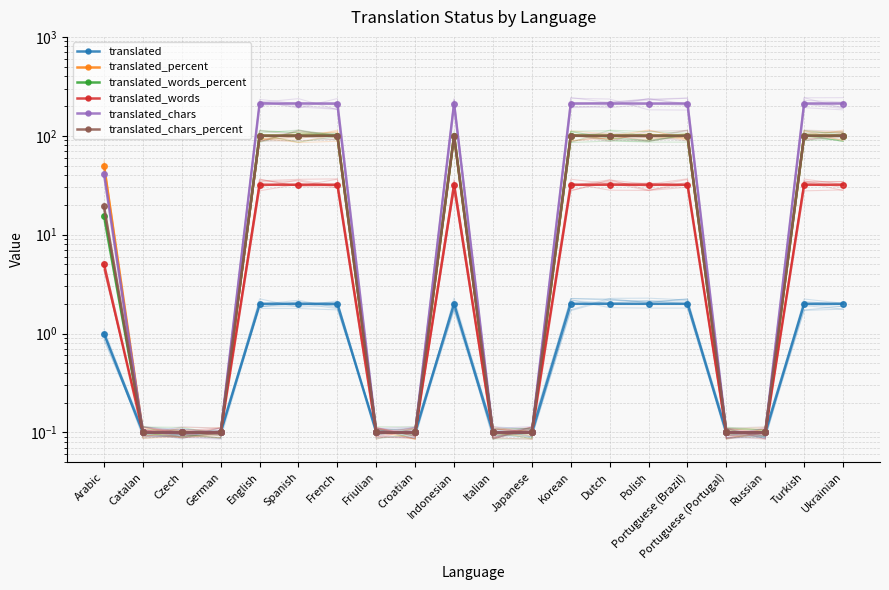

Rank the series by their maximum value, from lowest to highest.

translated, translated_words, translated_percent, translated_words_percent, translated_chars_percent, translated_chars